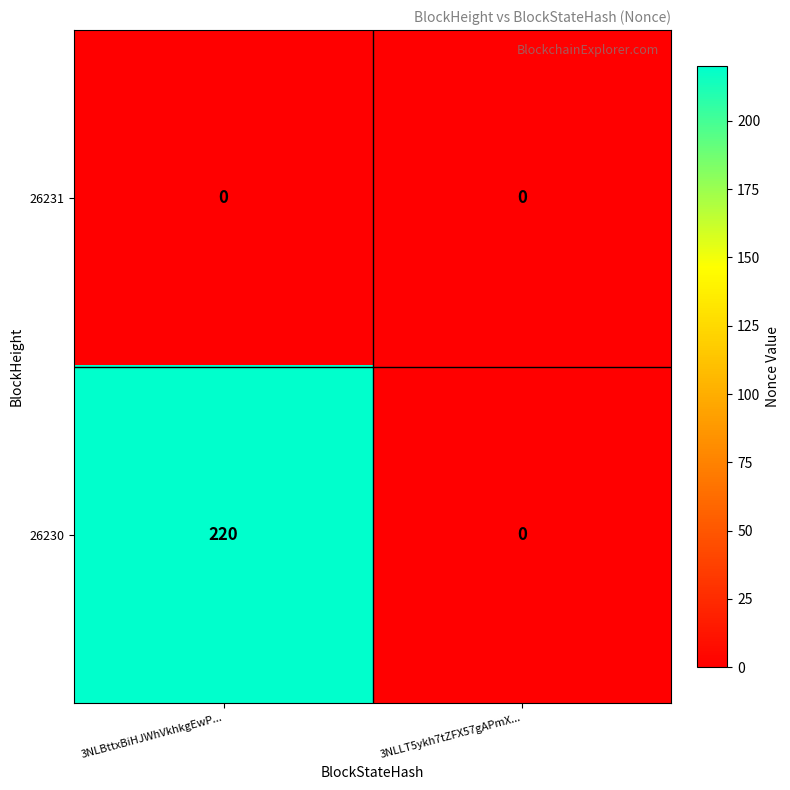

Which series has the widest spread of values?

26230